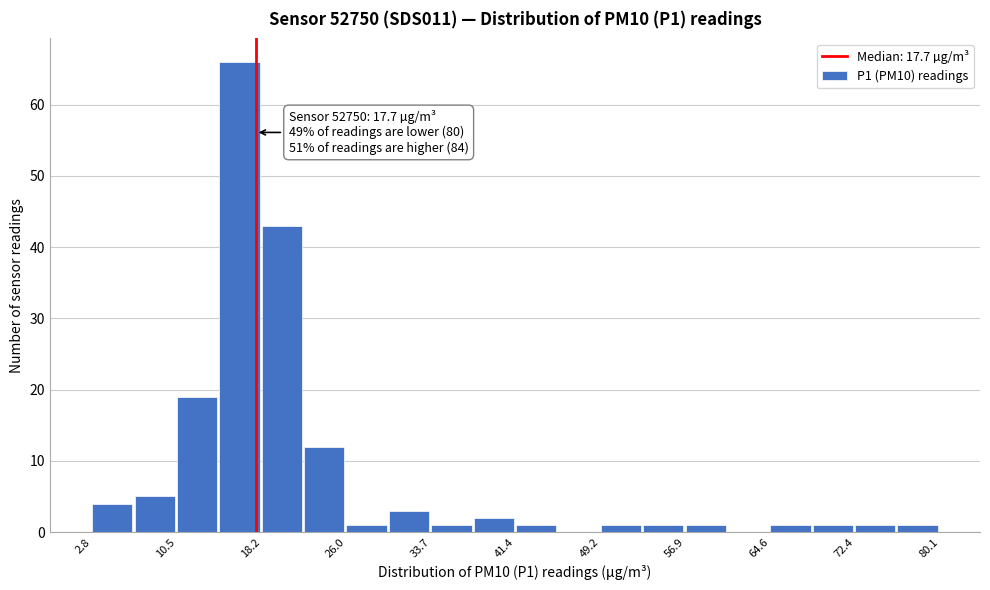

Around what value on the x-axis is the tallest bar? Give the approximate position of its centre, as read against the axis.

16